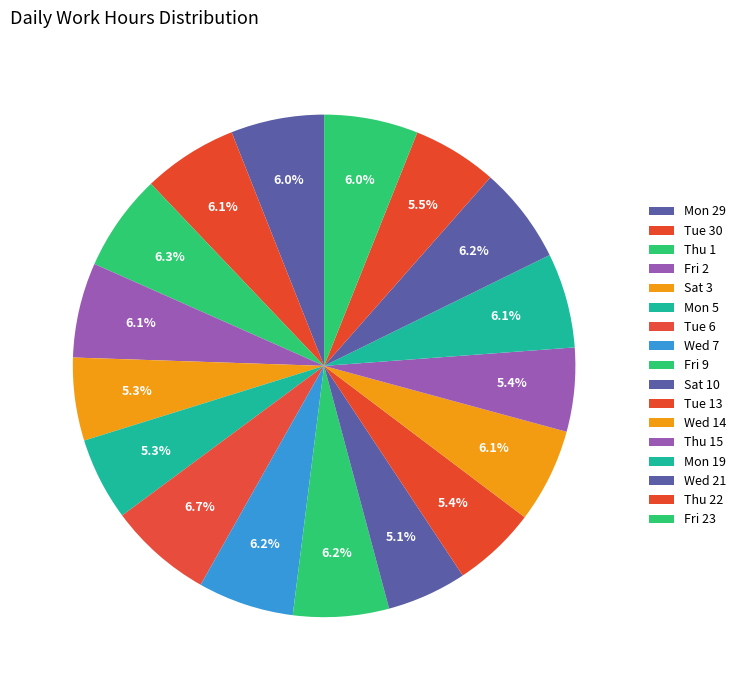

Count the number of slices in the pie.

17